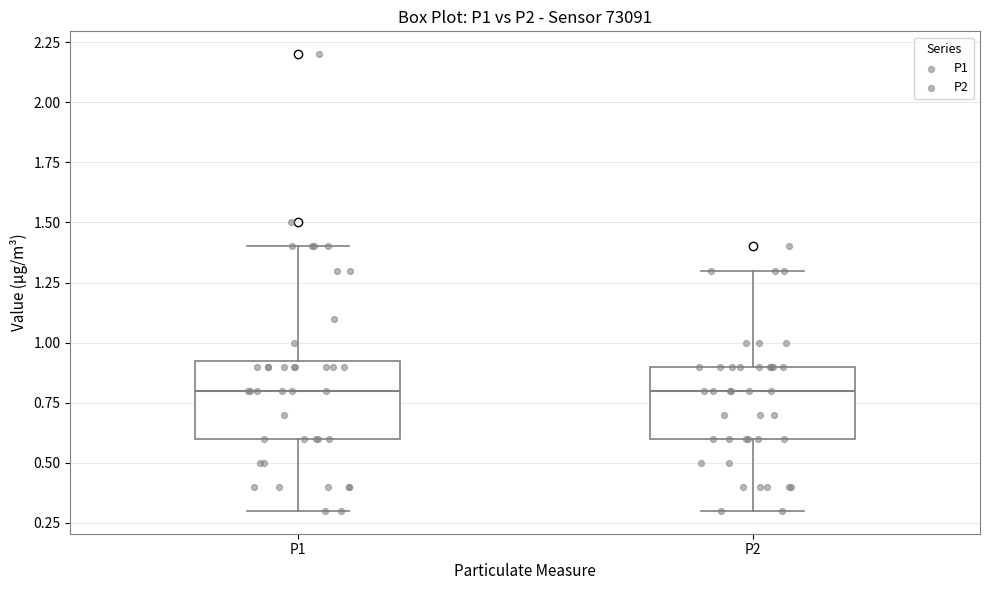

Reading left to right, read every box against the y-axis: the position of its median line, the range the box covers, and the ends of its whiskers. The values are not printed on the chart, so give them approximately, as read against the axis.

P1: median 0.80, box 0.60 to 0.95, whiskers 0.30 to 1.40
P2: median 0.80, box 0.60 to 0.90, whiskers 0.30 to 1.30